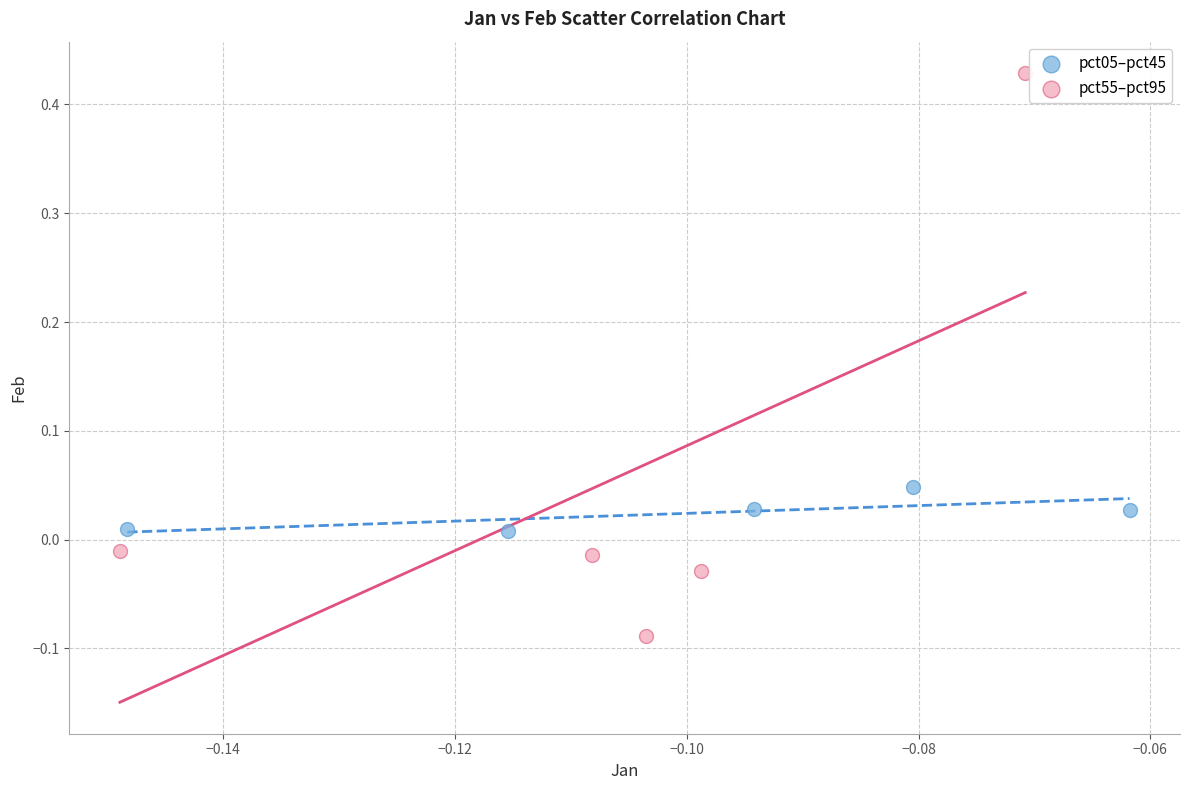

Which series reaches the maximum Y coordinate?

pct55–pct95